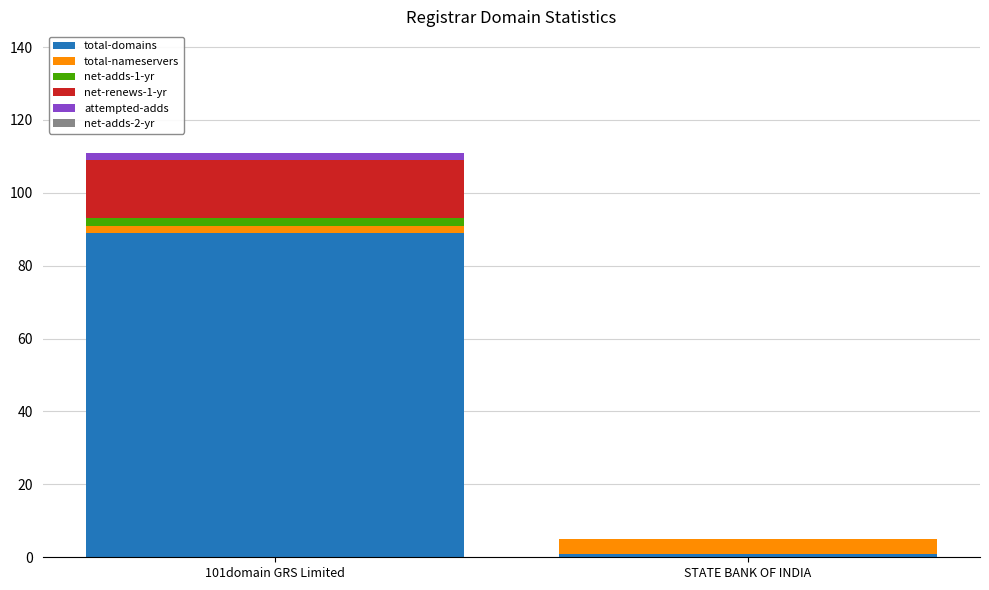

At which category is the sum across all series the highest?

101domain GRS Limited